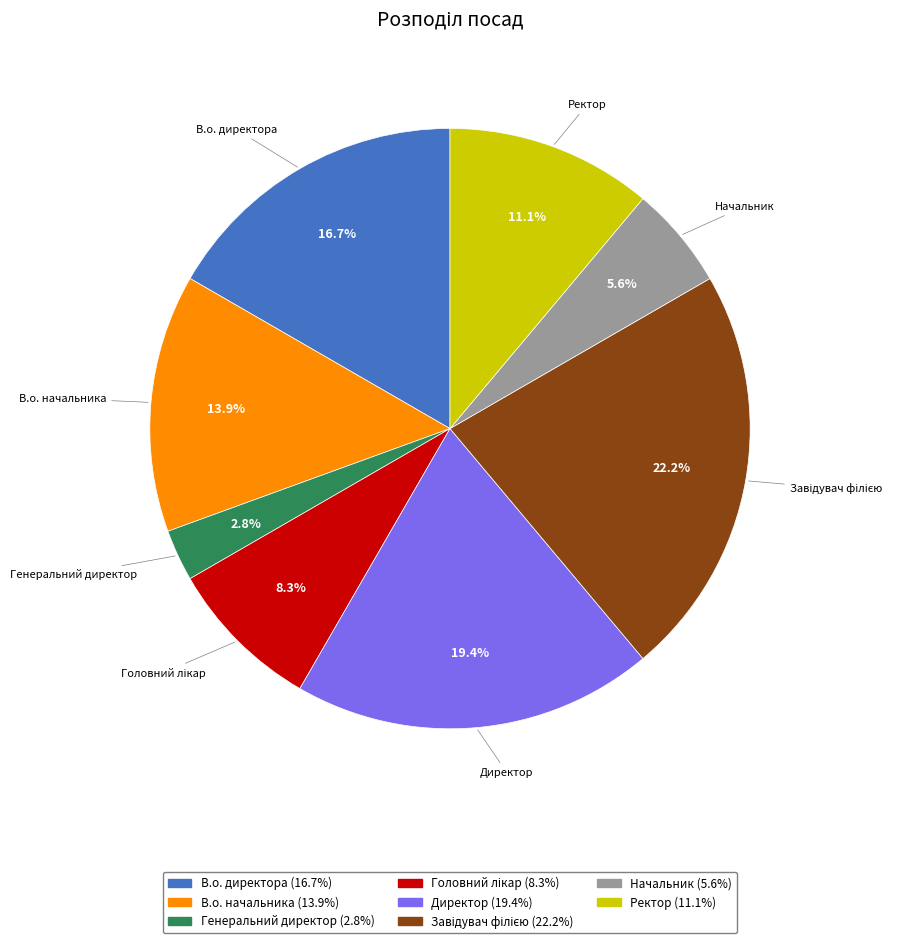

Is there any slice that represents more than half of the pie?

No